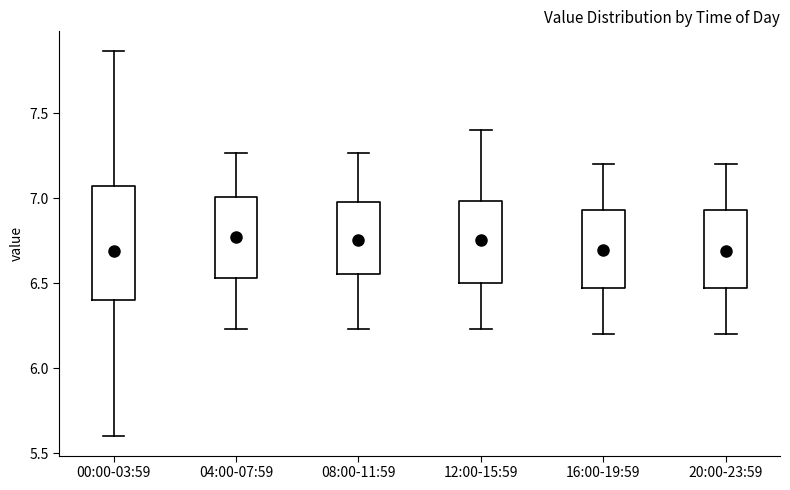

Which box is the tallest, from its lower edge to its upper edge?

00:00-03:59